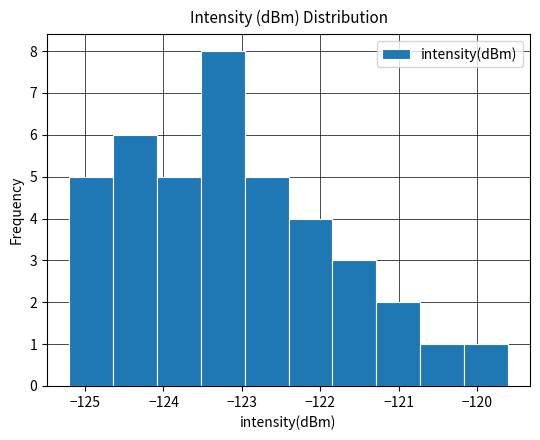

Reading left to right, list every bar in this chart as the range it spans on the x-axis followed by its height. Neither the bar edges nor the heights are printed on the chart, so give them approximately, as read against the axes.

-125.2 to -124.6: 5
-124.6 to -124.1: 6
-124.1 to -123.5: 5
-123.5 to -123.0: 8
-123.0 to -122.4: 5
-122.4 to -121.8: 4
-121.8 to -121.3: 3
-121.3 to -120.7: 2
-120.7 to -120.2: 1
-120.2 to -119.6: 1